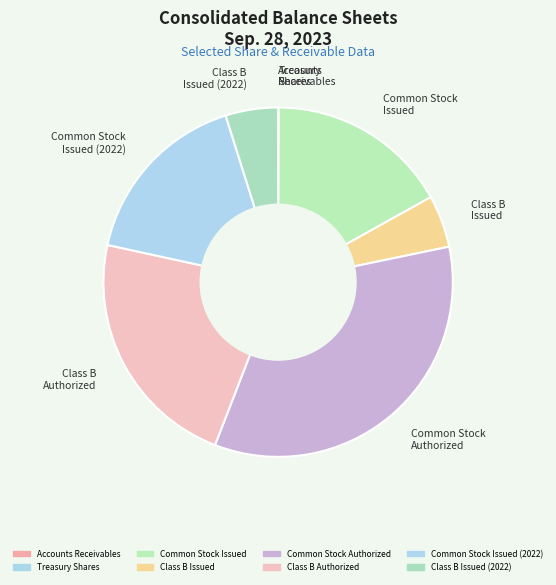

True or false: Class B Authorized accounts for 23% of the total.

True